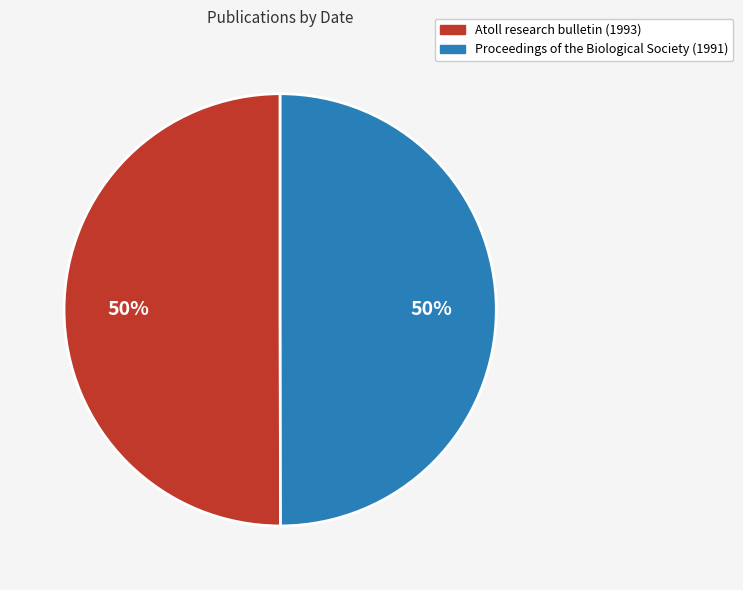

To the nearest percent, what percentage of the pie is Proceedings of the Biological Society (1991)?

50%